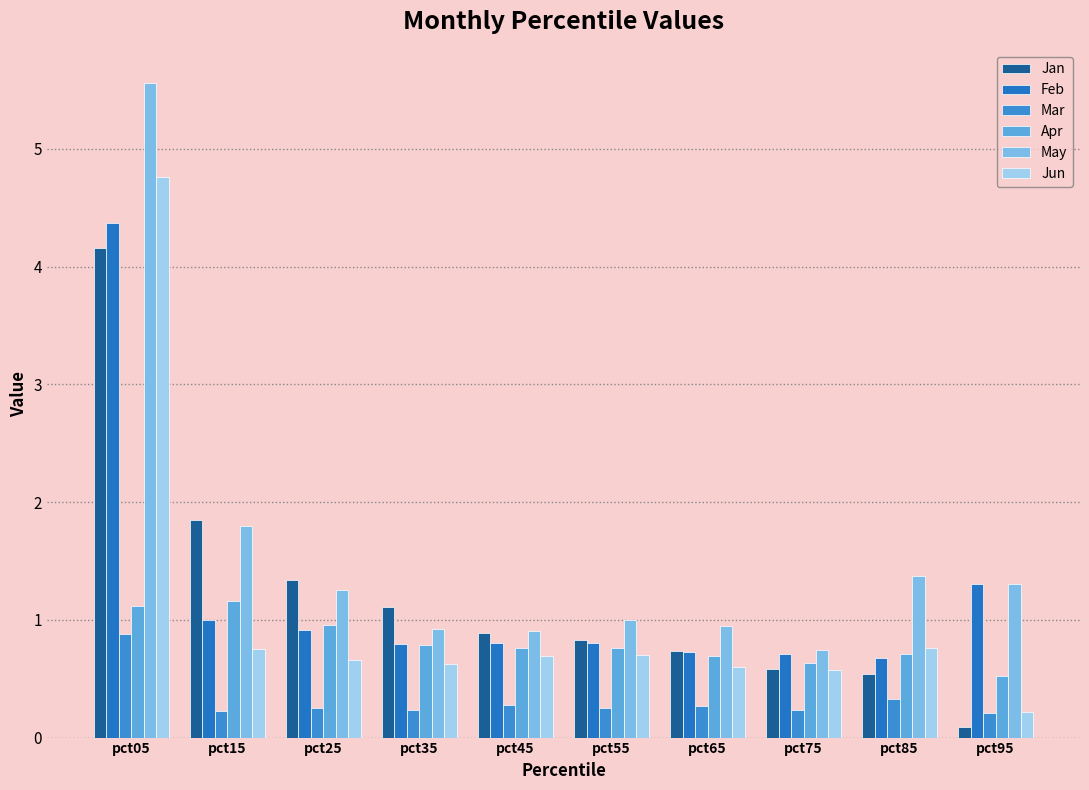

What is the total value across all series at pct65?

4.0